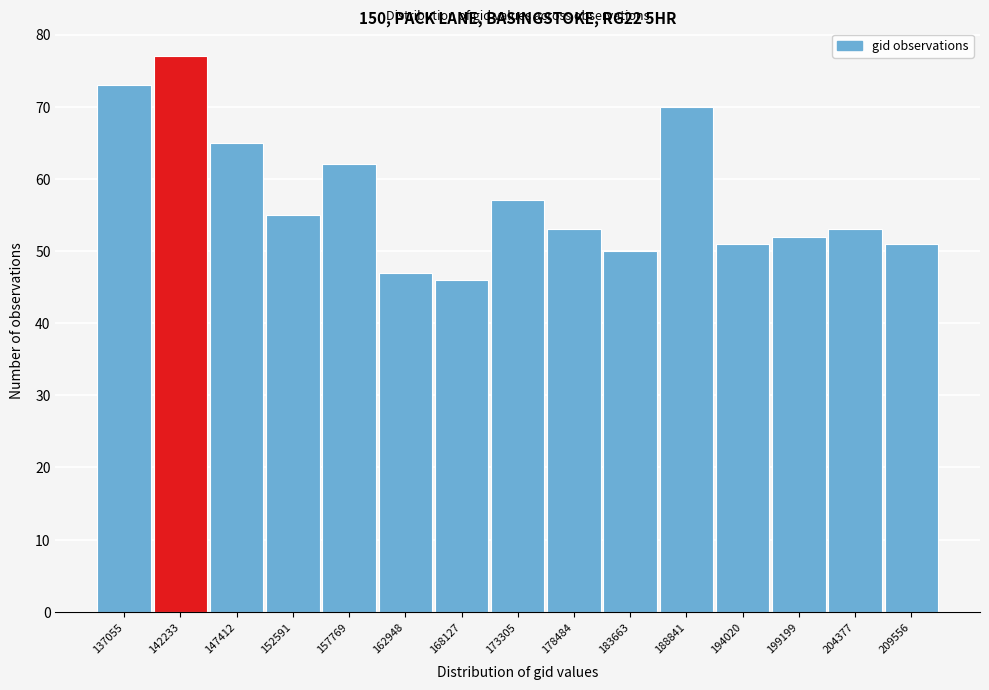

Reading right to left, extract all data points from this chart.

209556=51	204377=53	199199=52	194020=51	188841=70	183663=50	178484=53	173305=57	168127=46	162948=47	157769=62	152591=55	147412=65	142233=77	137055=73